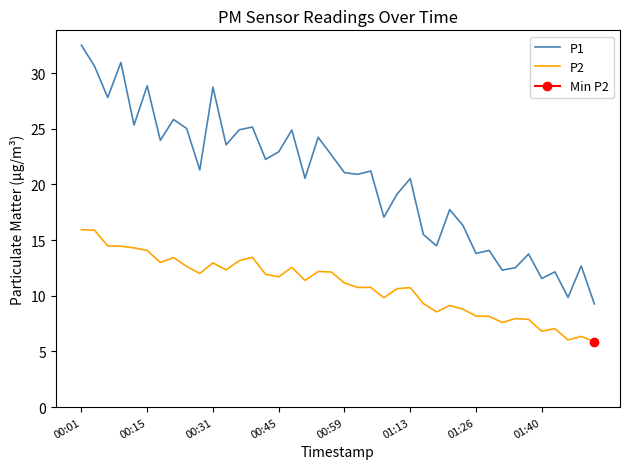

True or false: P2 and P1 intersect in this chart.

False